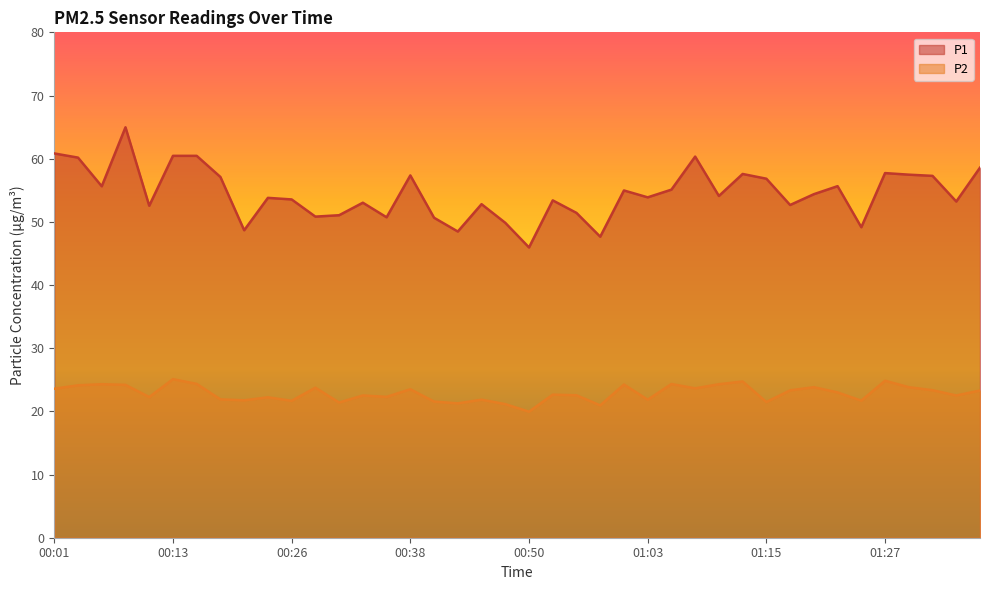

How many lines are shown in the chart?

2